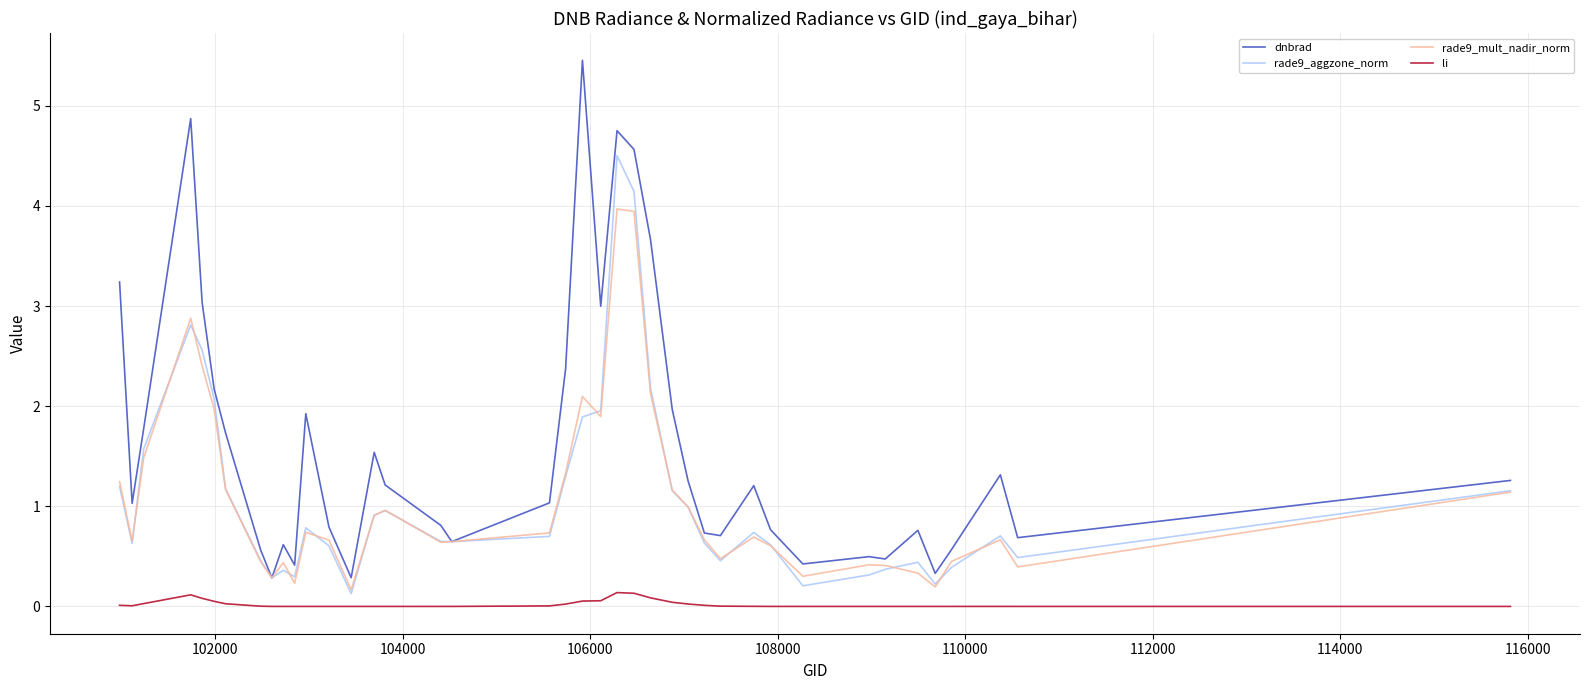

List the series in order of their peak value, highest first.

dnbrad, rade9_aggzone_norm, rade9_mult_nadir_norm, li